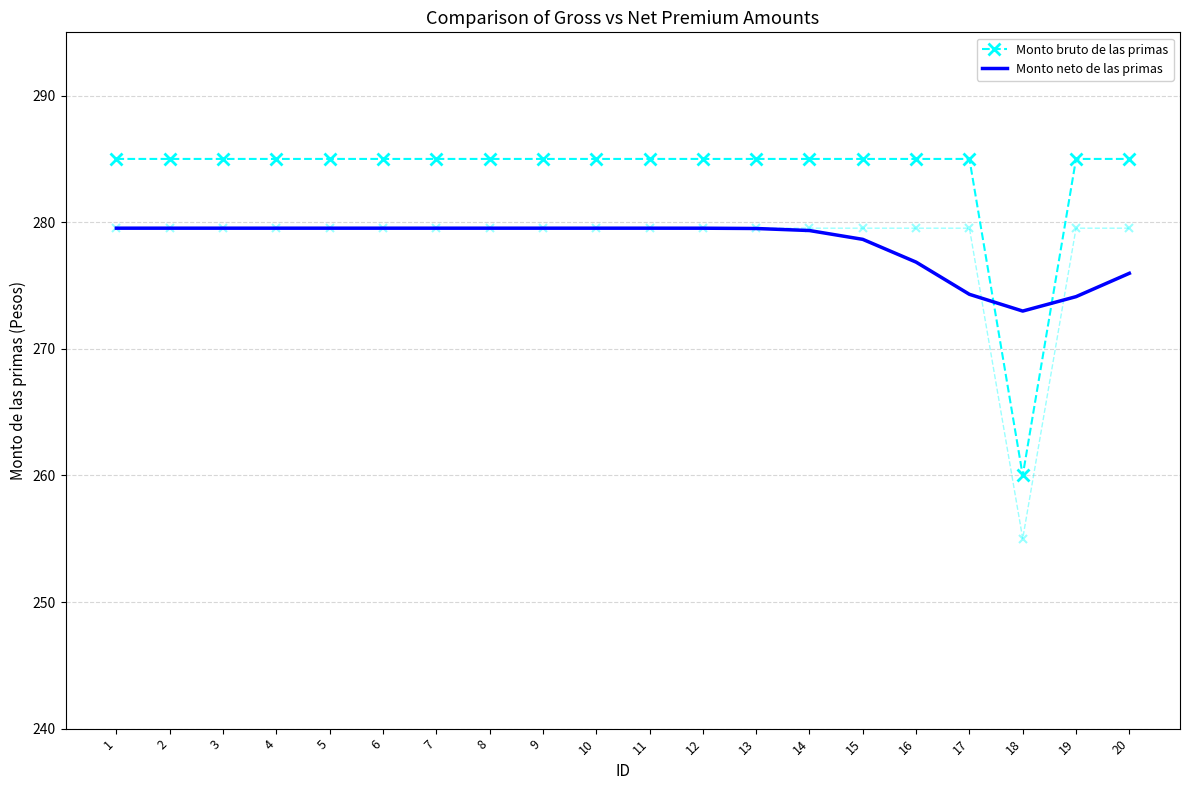

Which label corresponds to the smallest value in the chart?

18